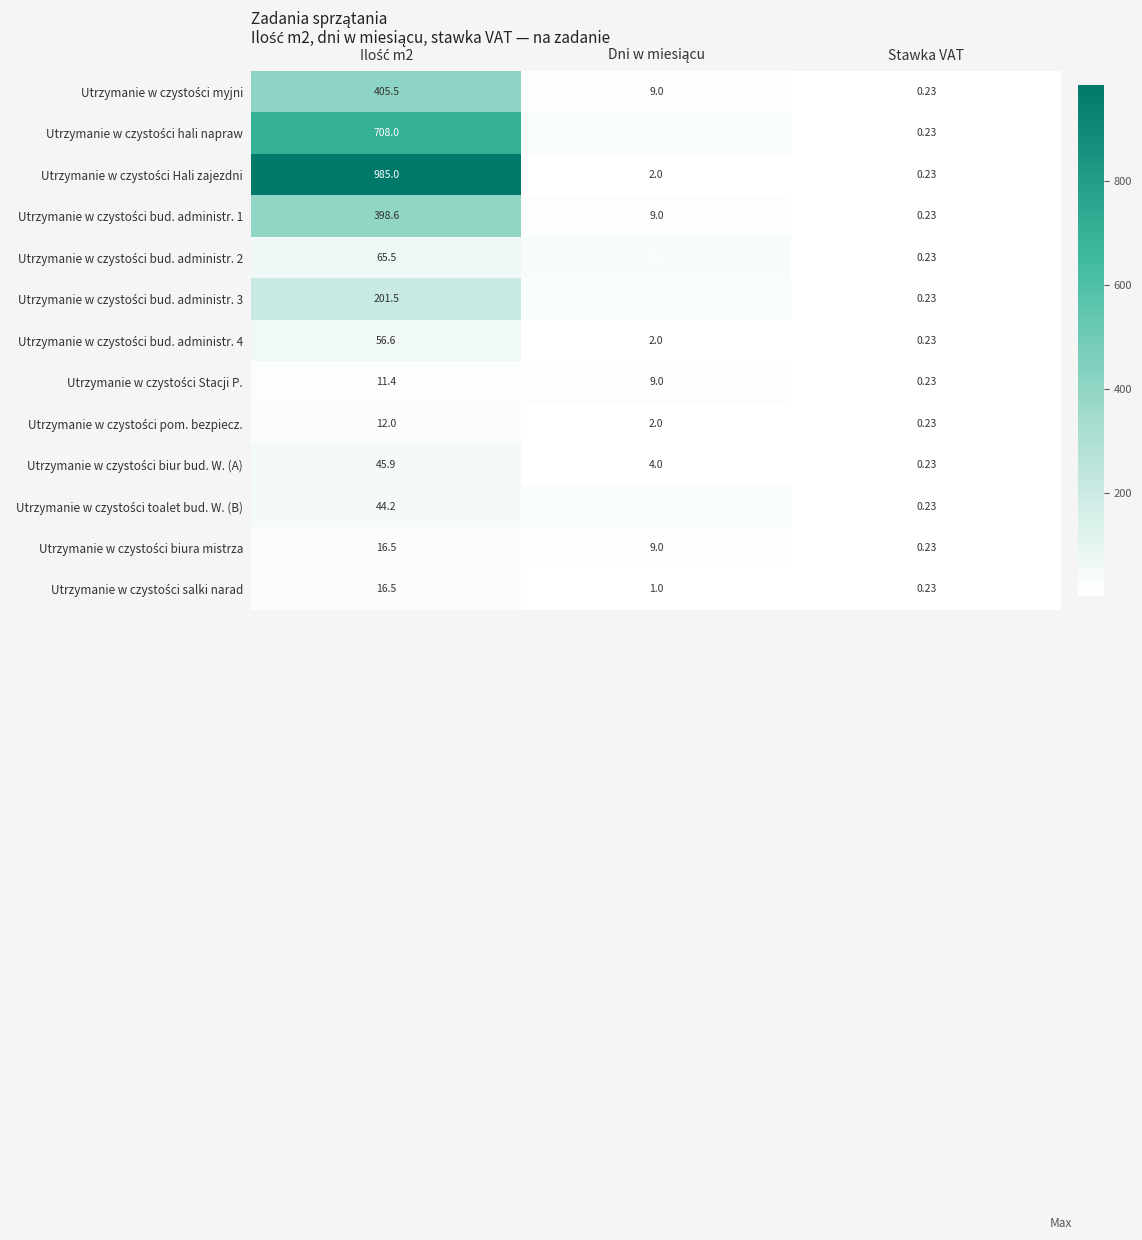

Which category has the lowest value across all series?

Stawka VAT